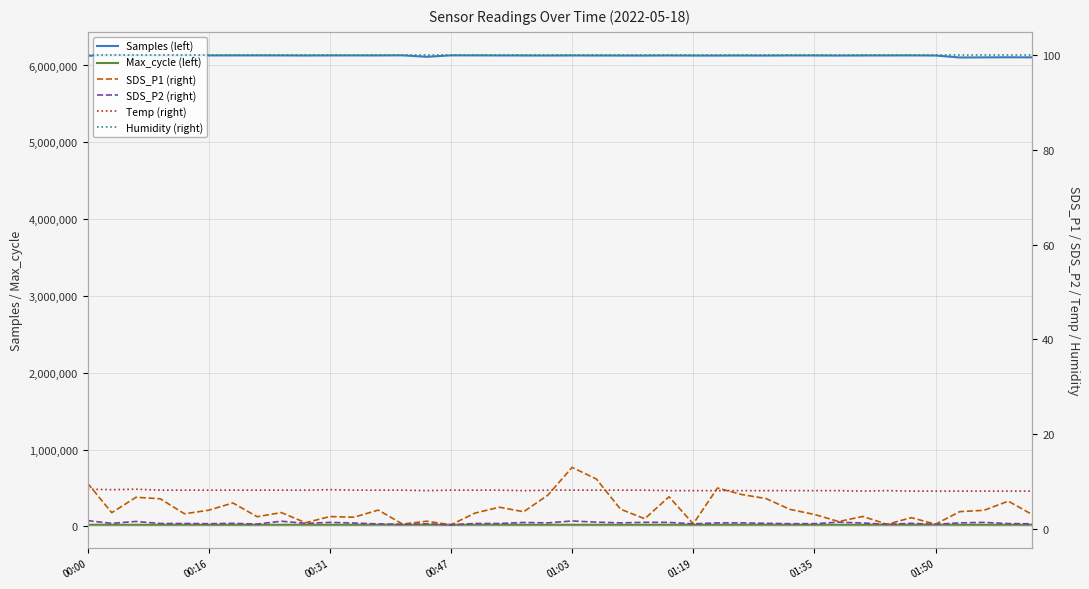

How many interior local peaks does the Max_cycle (left) series have?

12